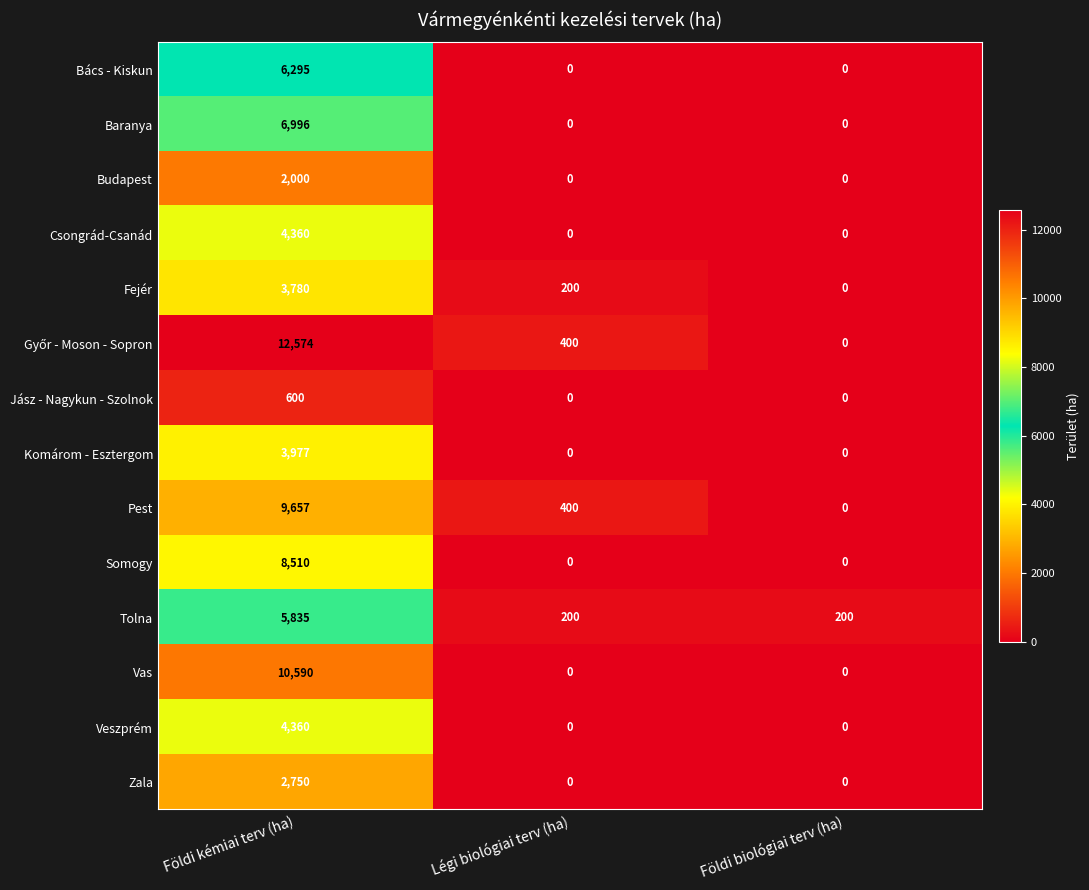

At which label does Bács - Kiskun reach its peak?

Földi kémiai terv (ha)